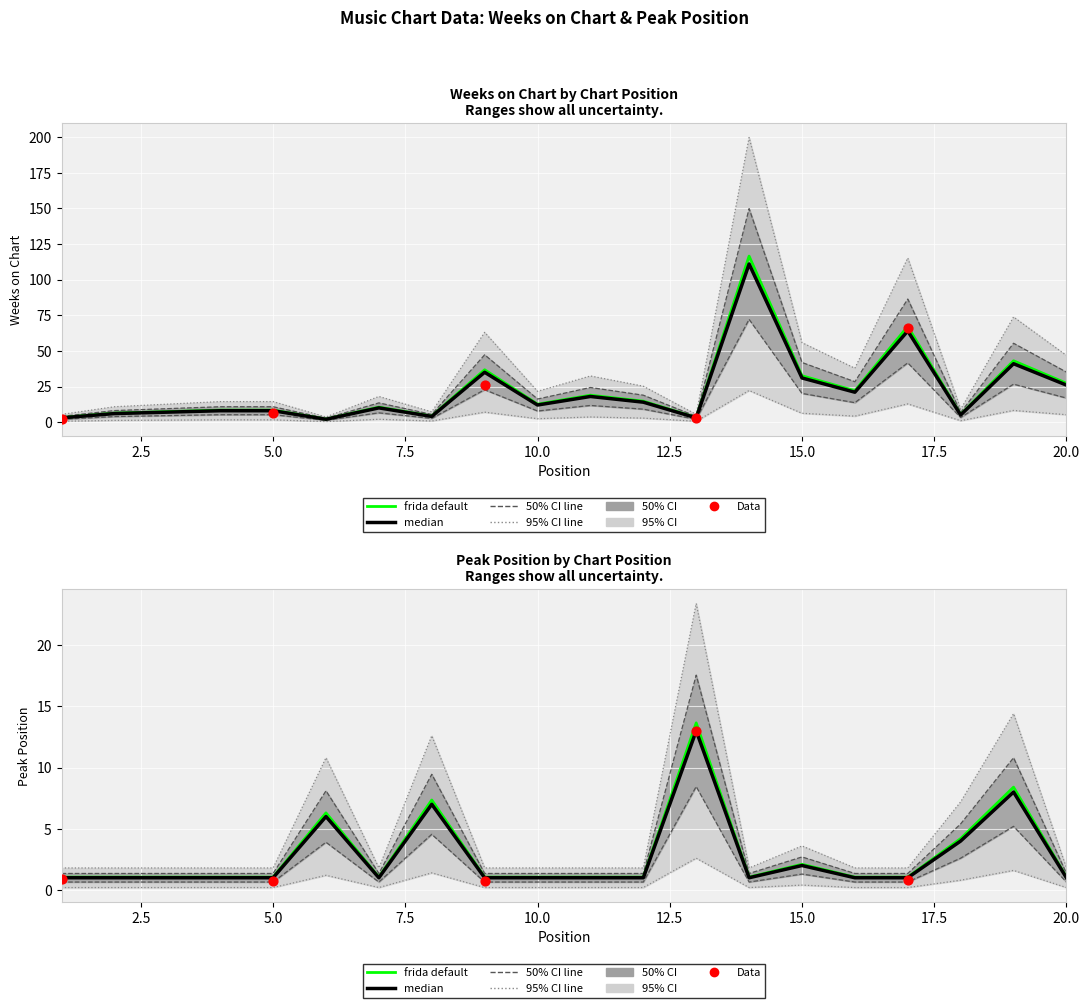

Which series contains the highest Y value?

Weeks on Chart